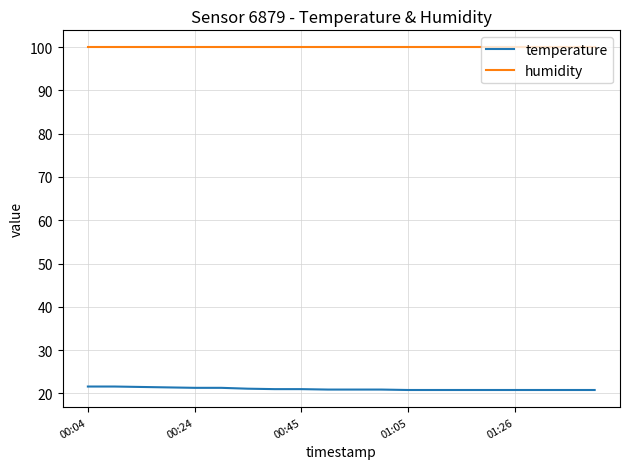

Is this an area chart (filled region under the line)?

No